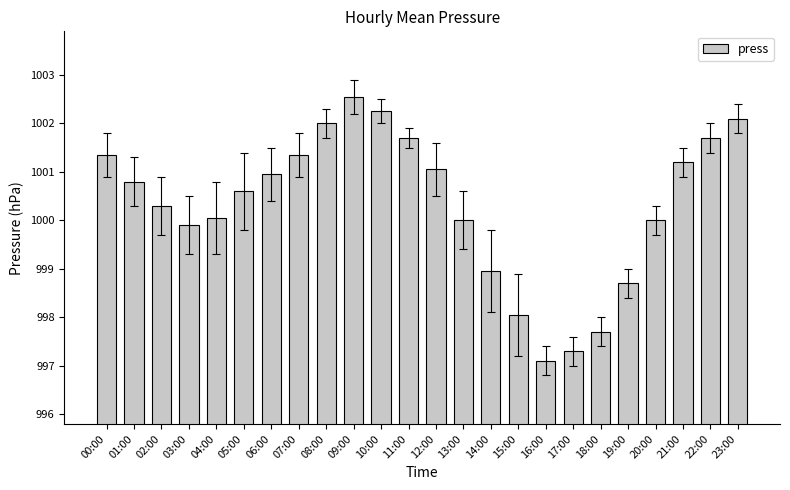

Read the value at 16:00.

997.1